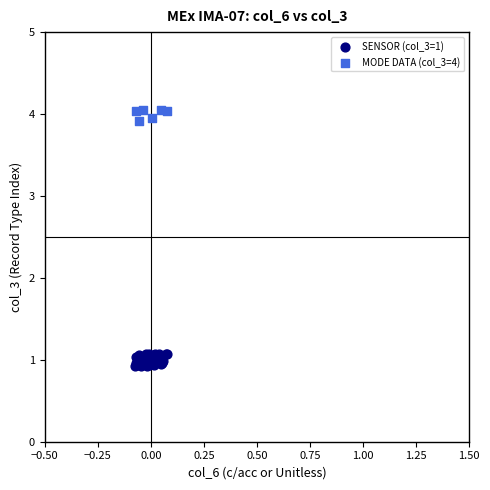

Which series has the widest spread of Y values?

SENSOR (col_3=1)